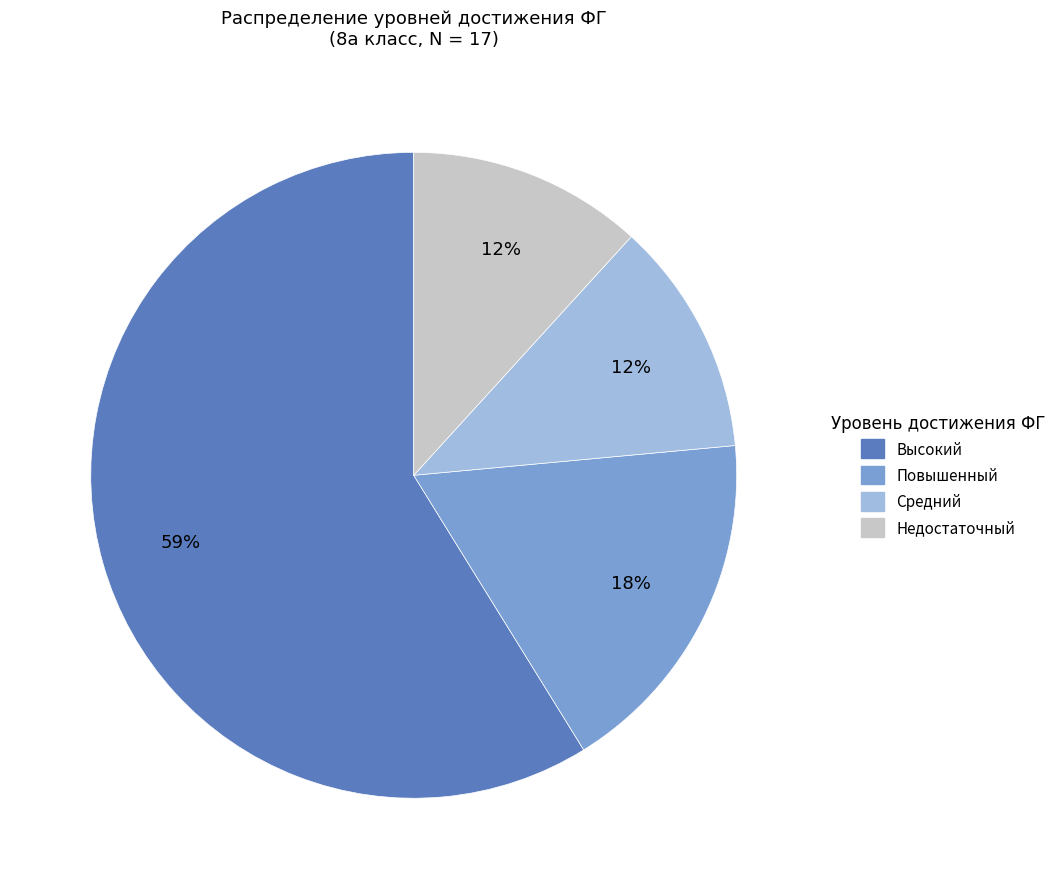

What percentage is the Недостаточный slice, to the nearest percent?

12%